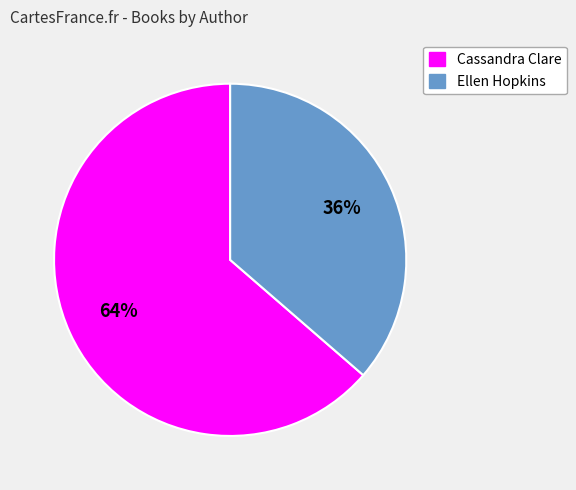

Is there a majority slice in this chart?

Yes